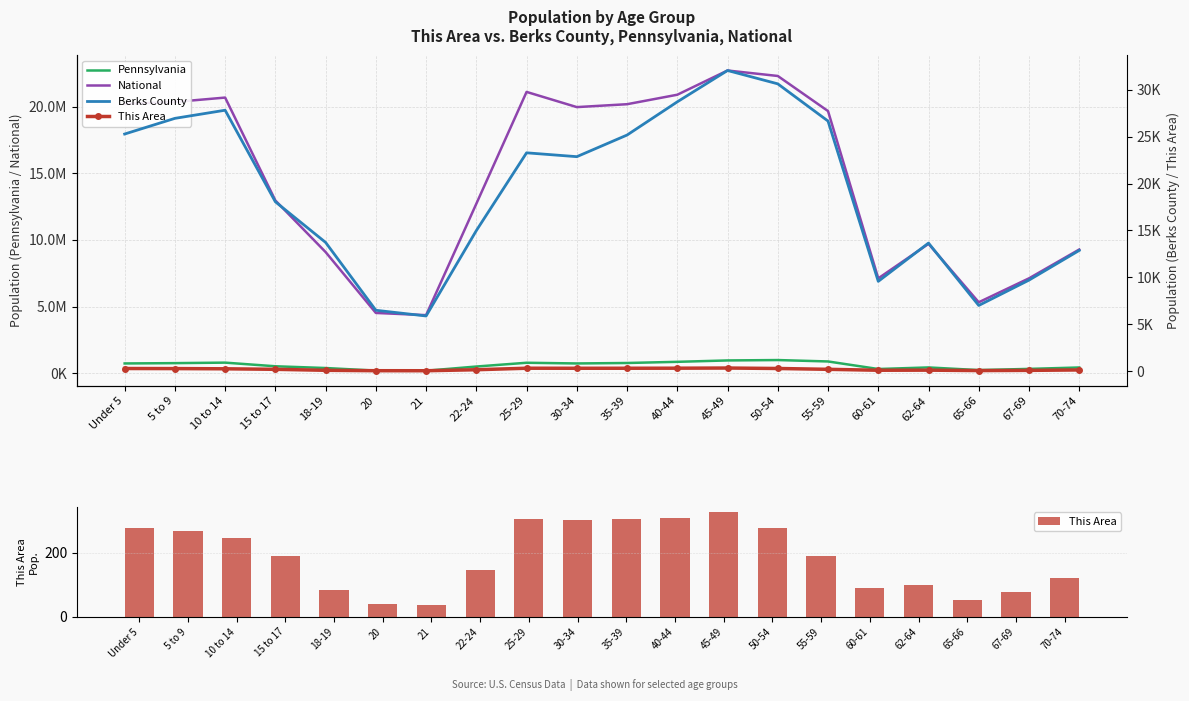

Count the number of data series in this chart.

4